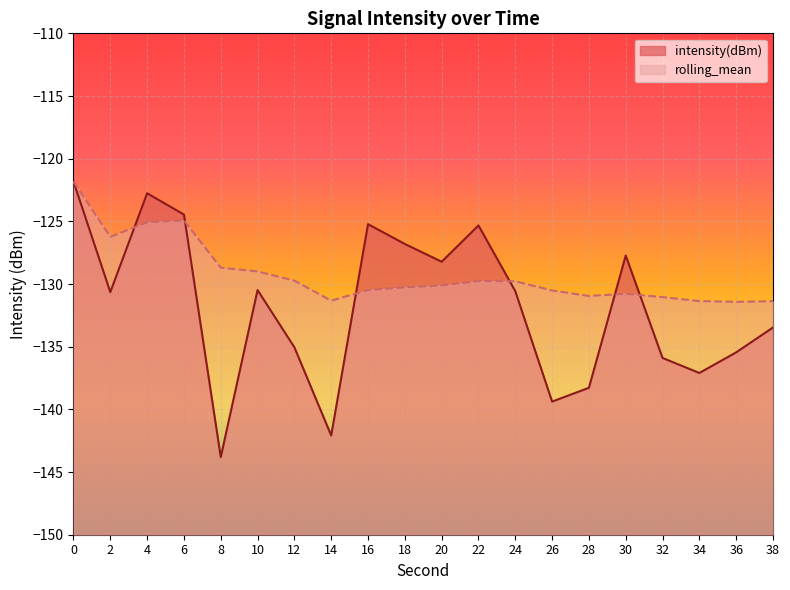

Reading left to right, transcribe all the data shown in this chart.

intensity(dBm): 0=-121.8	2=-130.6	4=-122.8	6=-124.5	8=-143.8	10=-130.5	12=-135.0	14=-142.1	16=-125.2	18=-126.8	20=-128.2	22=-125.3	24=-130.6	26=-139.4	28=-138.3	30=-127.7	32=-135.9	34=-137.1	36=-135.5	38=-133.5
rolling_mean: 0=-121.8	2=-126.2	4=-125.1	6=-124.9	8=-128.7	10=-129.0	12=-129.7	14=-131.3	16=-130.5	18=-130.3	20=-130.1	22=-129.8	24=-129.8	26=-130.5	28=-131.0	30=-130.8	32=-131.0	34=-131.4	36=-131.4	38=-131.4